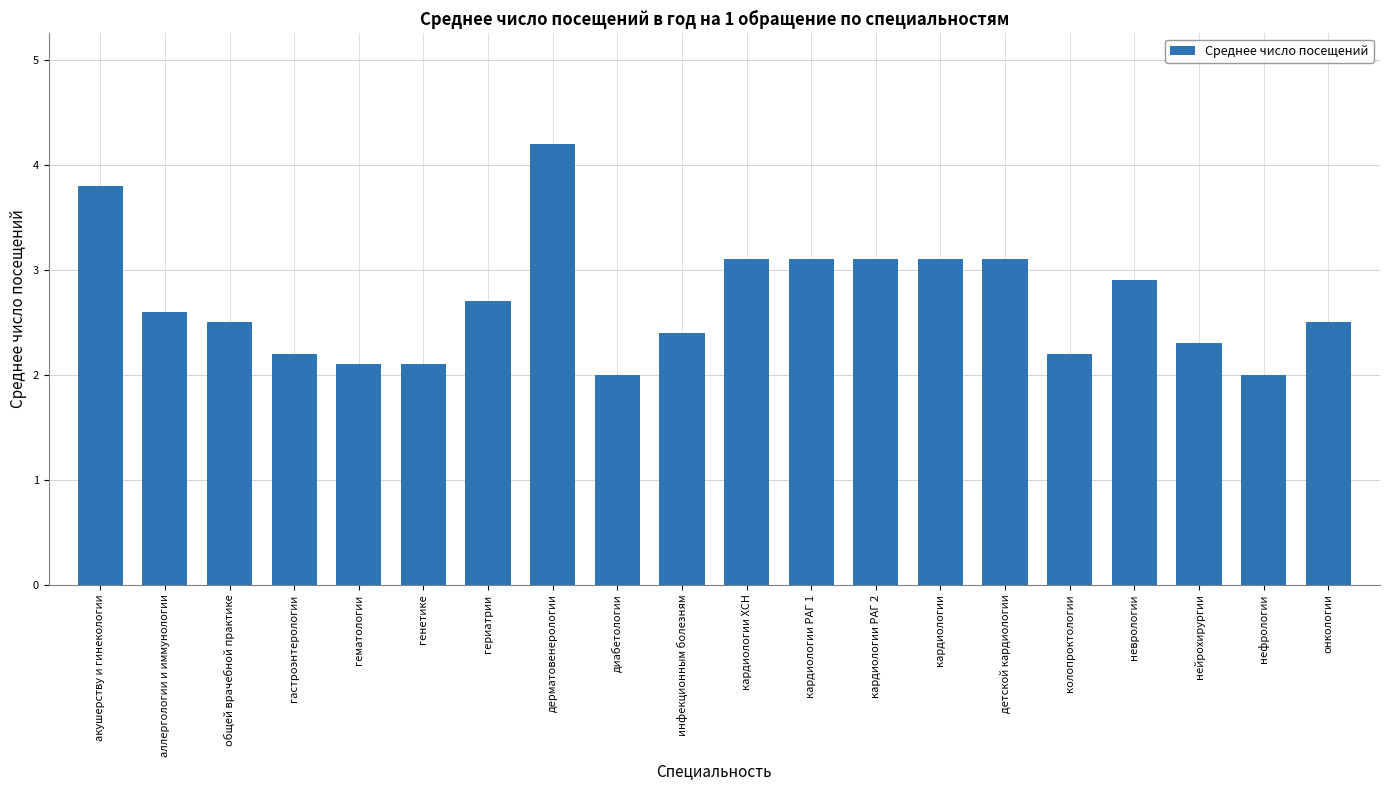

Are the bars grouped side by side (vs. stacked)?

No